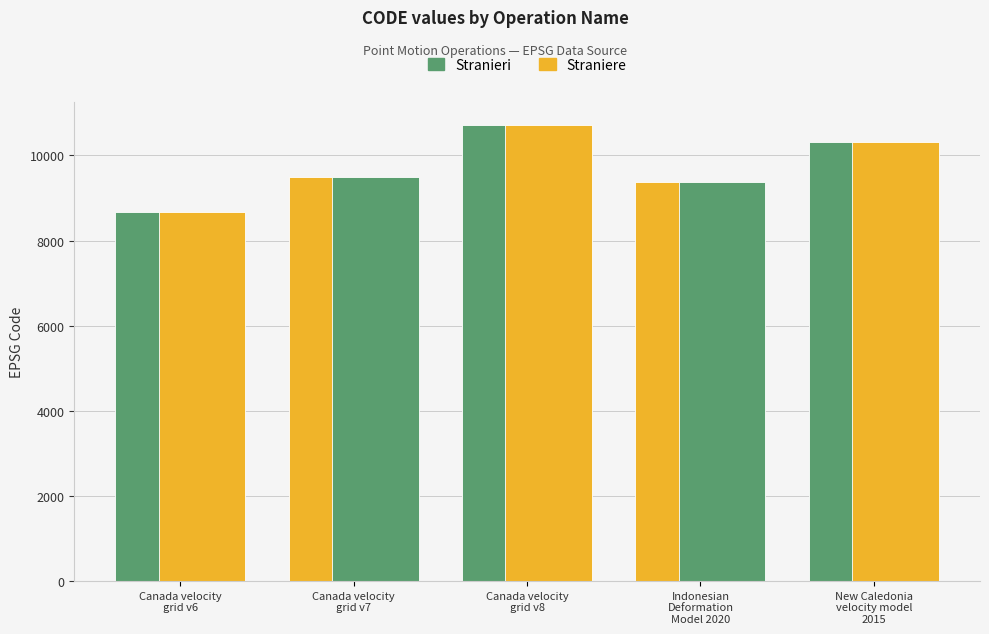

How many data points does each series have?

5